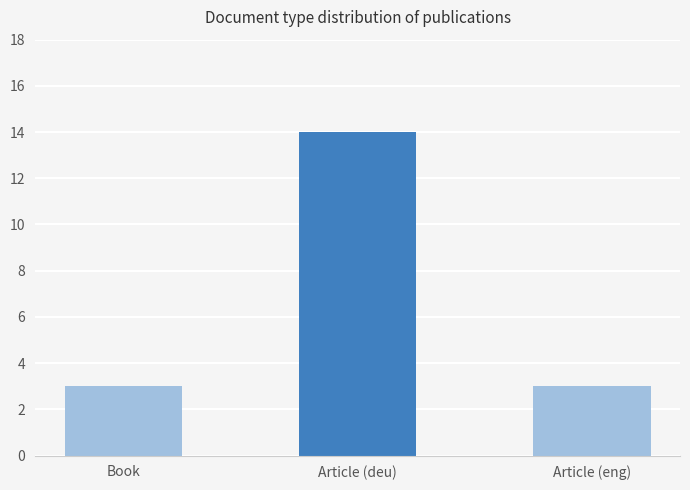

Approximately how many times larger is the value at Article (deu) compared to Book?

4.7